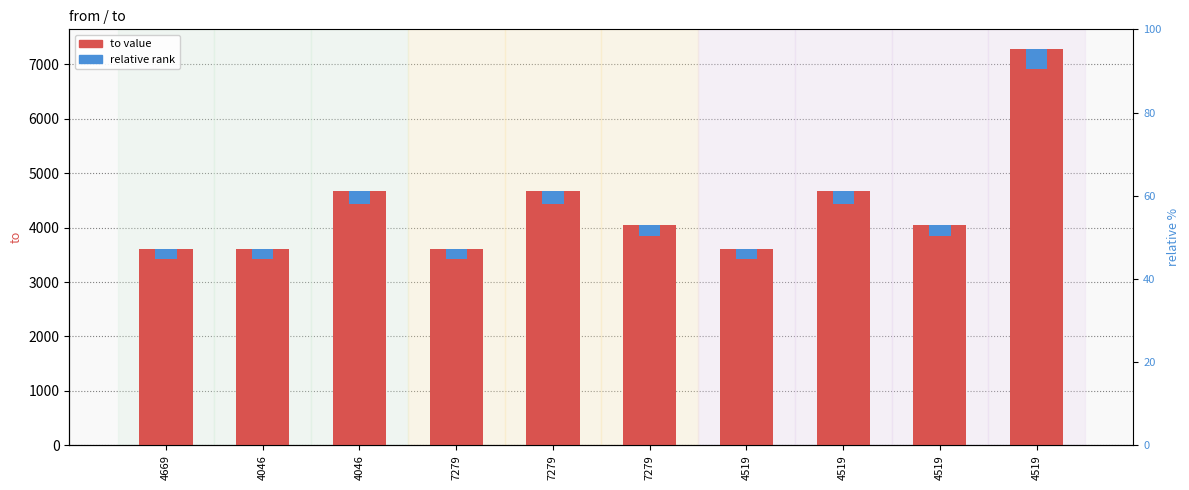

Is it true that to value equals 8267.1 at 4046?

False